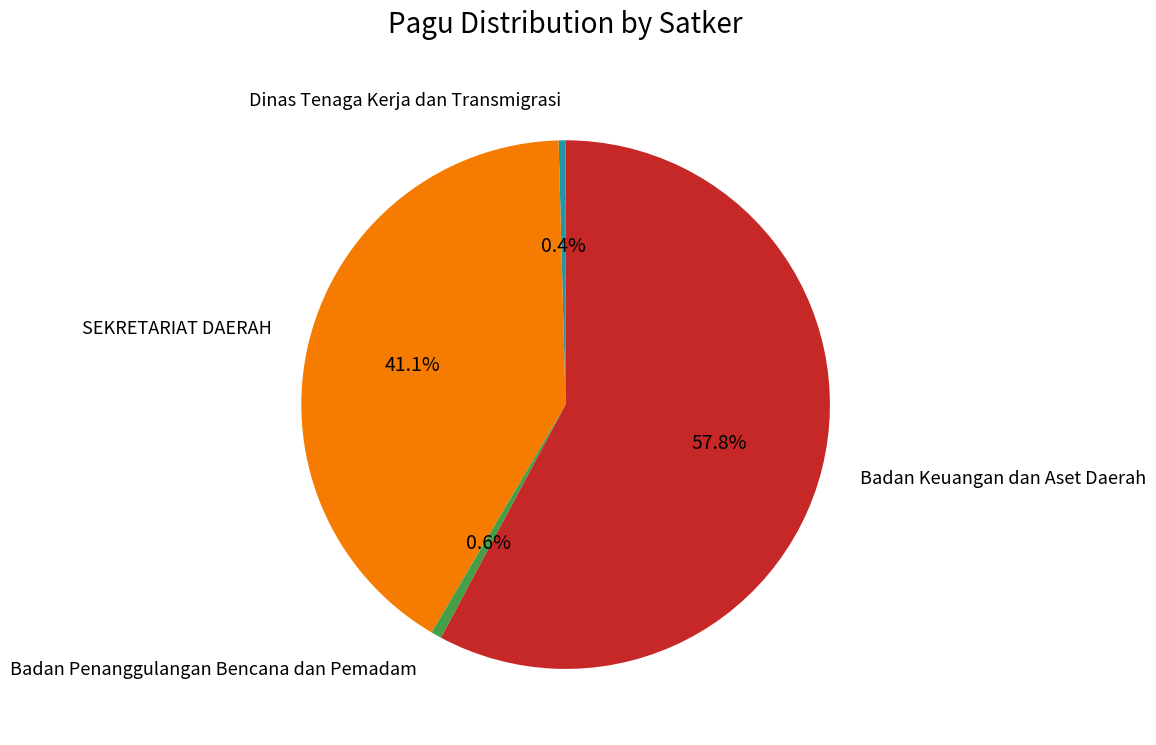

True or false: Badan Keuangan dan Aset Daerah accounts for 11% of the total.

False